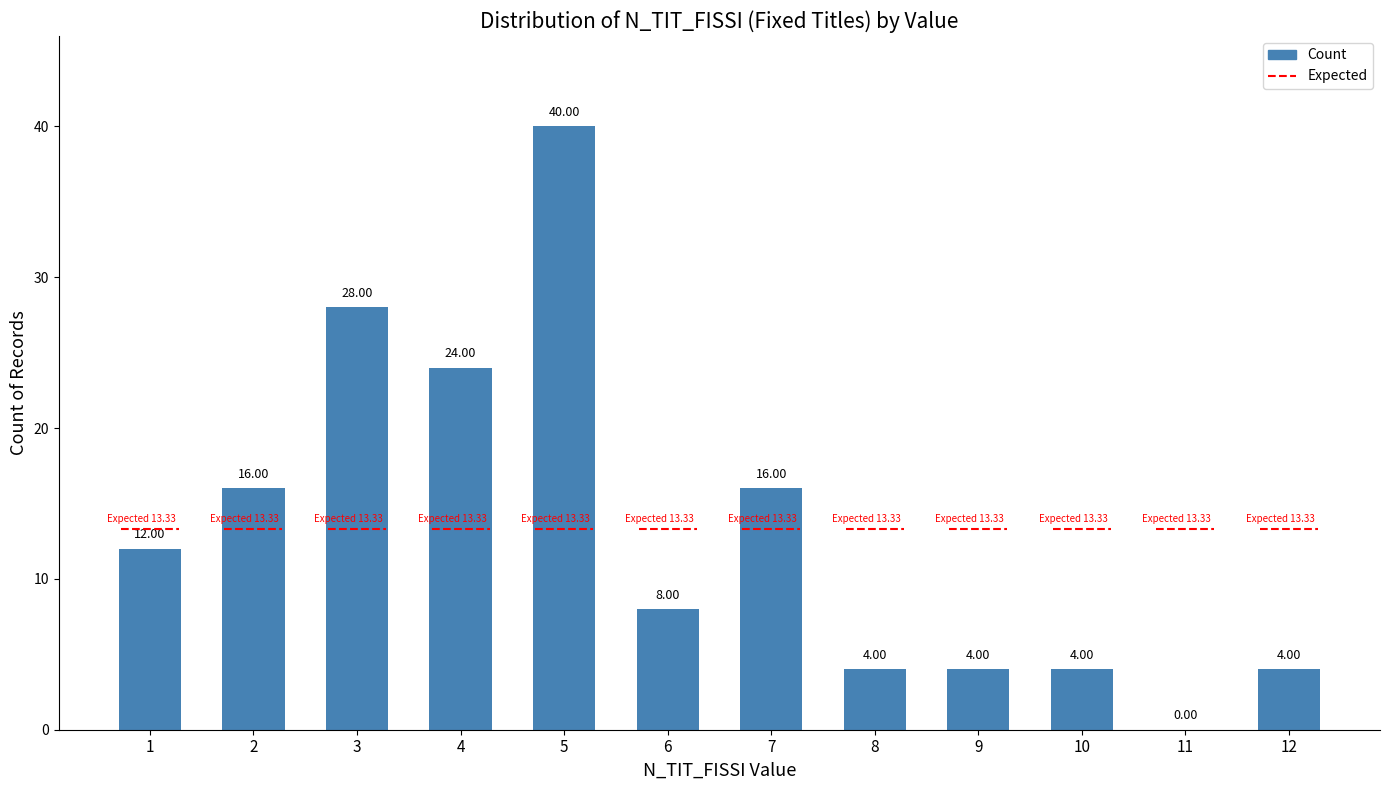

How many values are between 4 and 24?

9